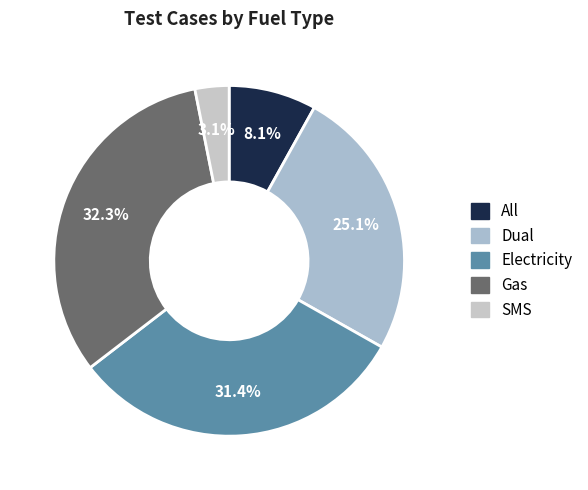

How many slices are in this pie chart?

5